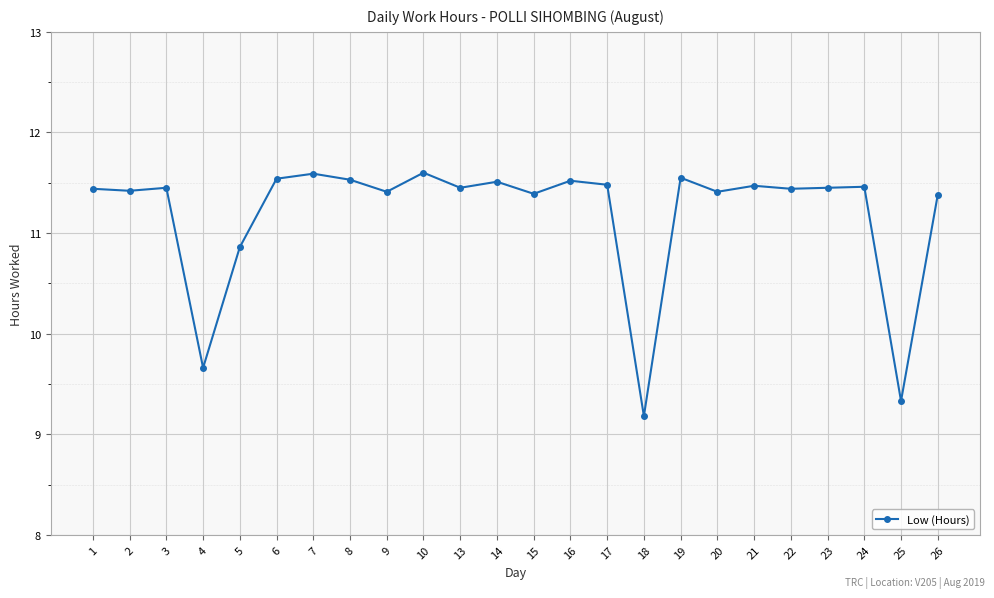

What is the sum of the values at 13 and 16?

23.0